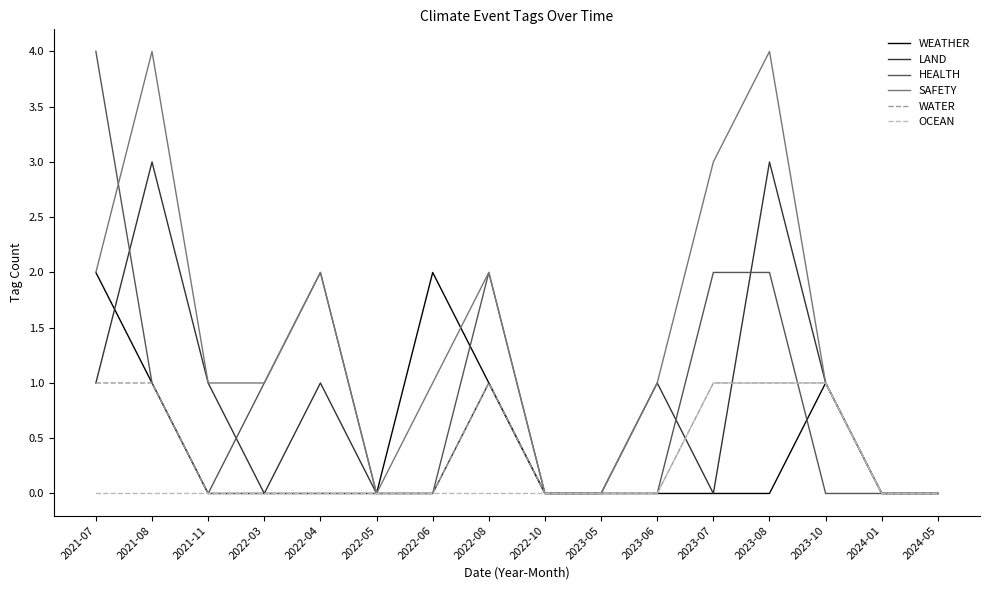

What is the sum of the WATER values at 2024-05 and 2021-07?

1